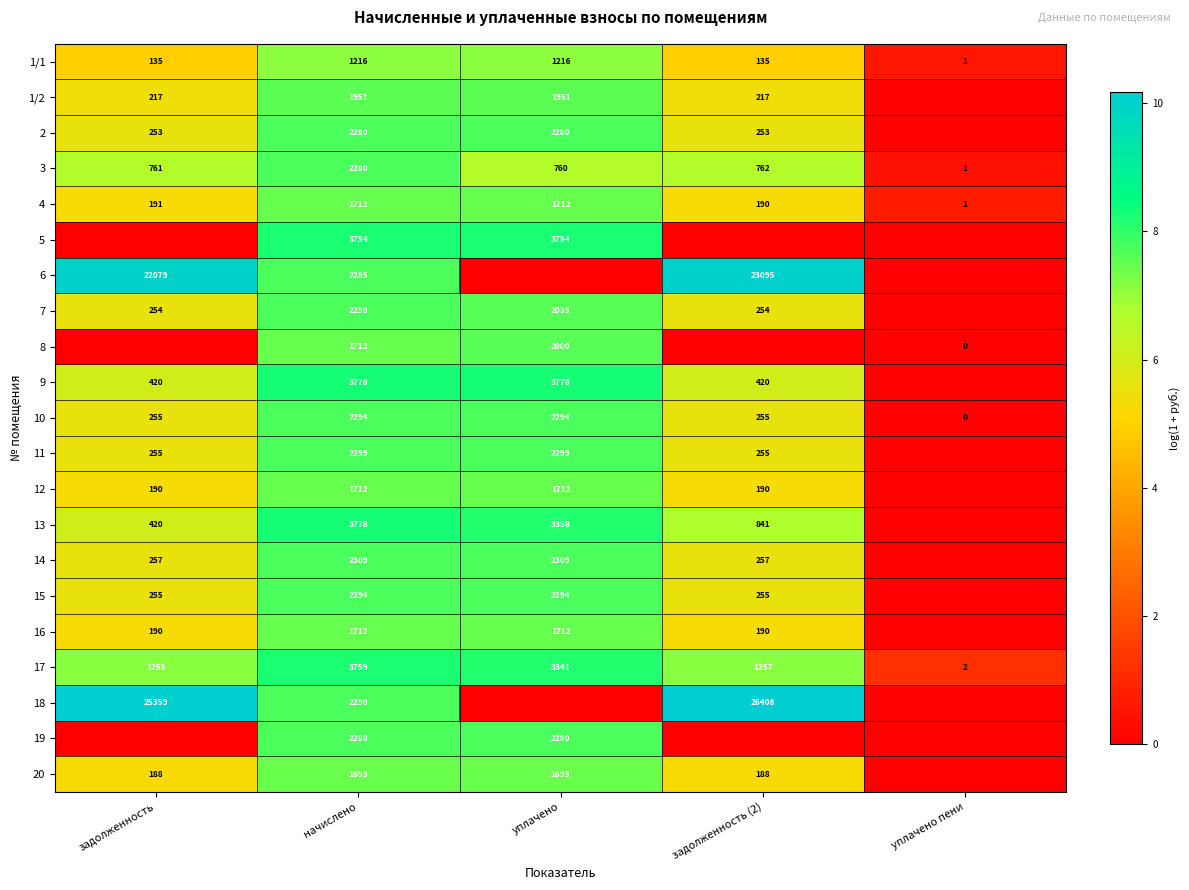

Which category has the highest value in the 3 series?

начислено